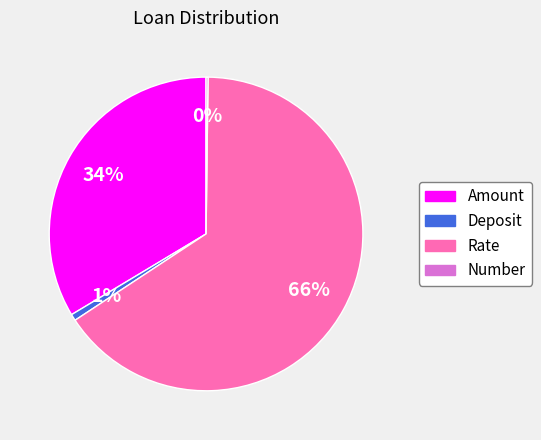

Is there any slice that represents more than half of the pie?

Yes